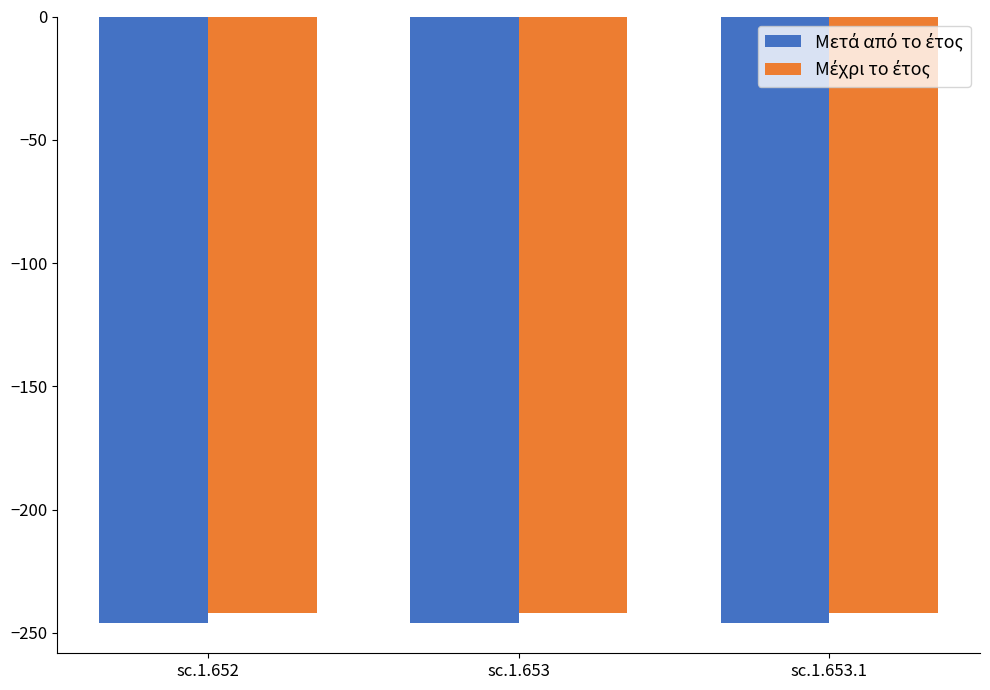

What is the spread (max minus min) of values at sc.1.653.1?

4